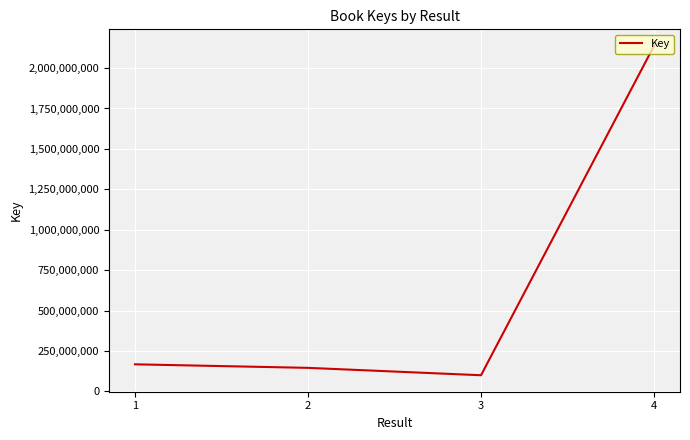

What is the average value?

637922375